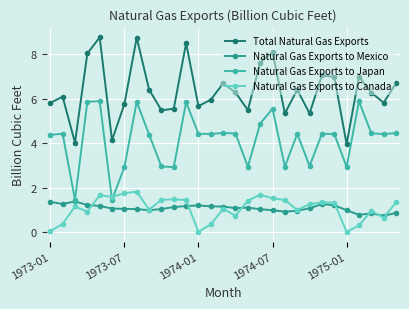

What is the value of the Natural Gas Exports to Japan point at the 15th from the left?

4.5